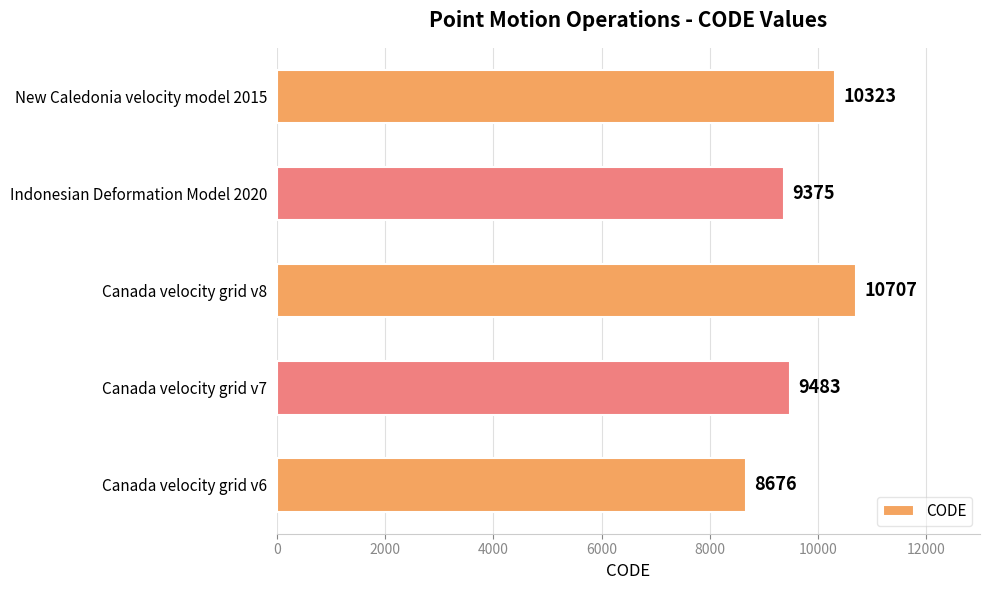

Approximately how many times larger is the value at Canada velocity grid v8 compared to Indonesian Deformation Model 2020?

1.1